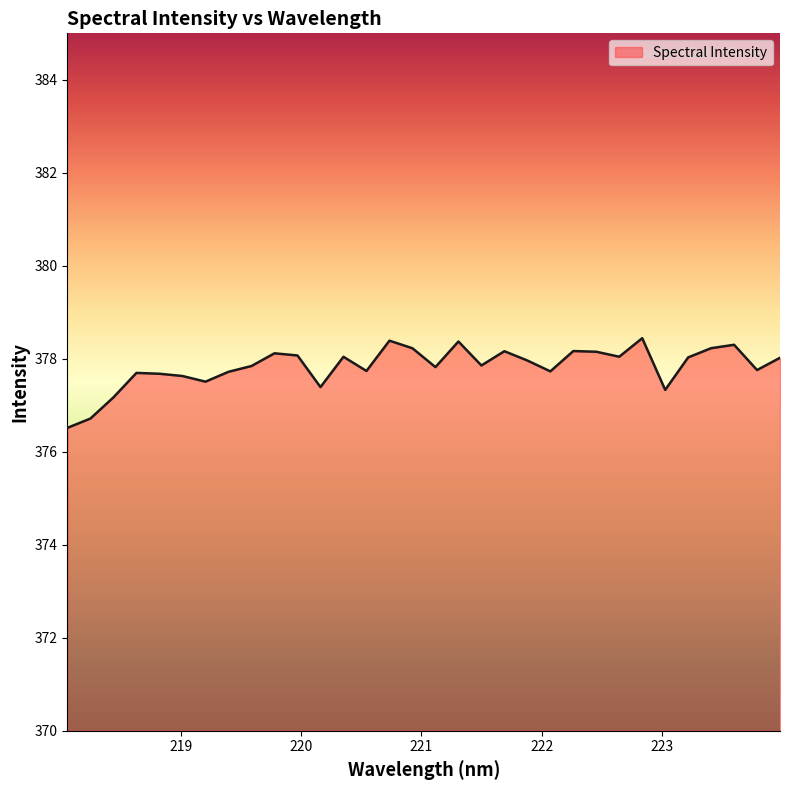

What is the difference between the maximum and minimum values?

1.9